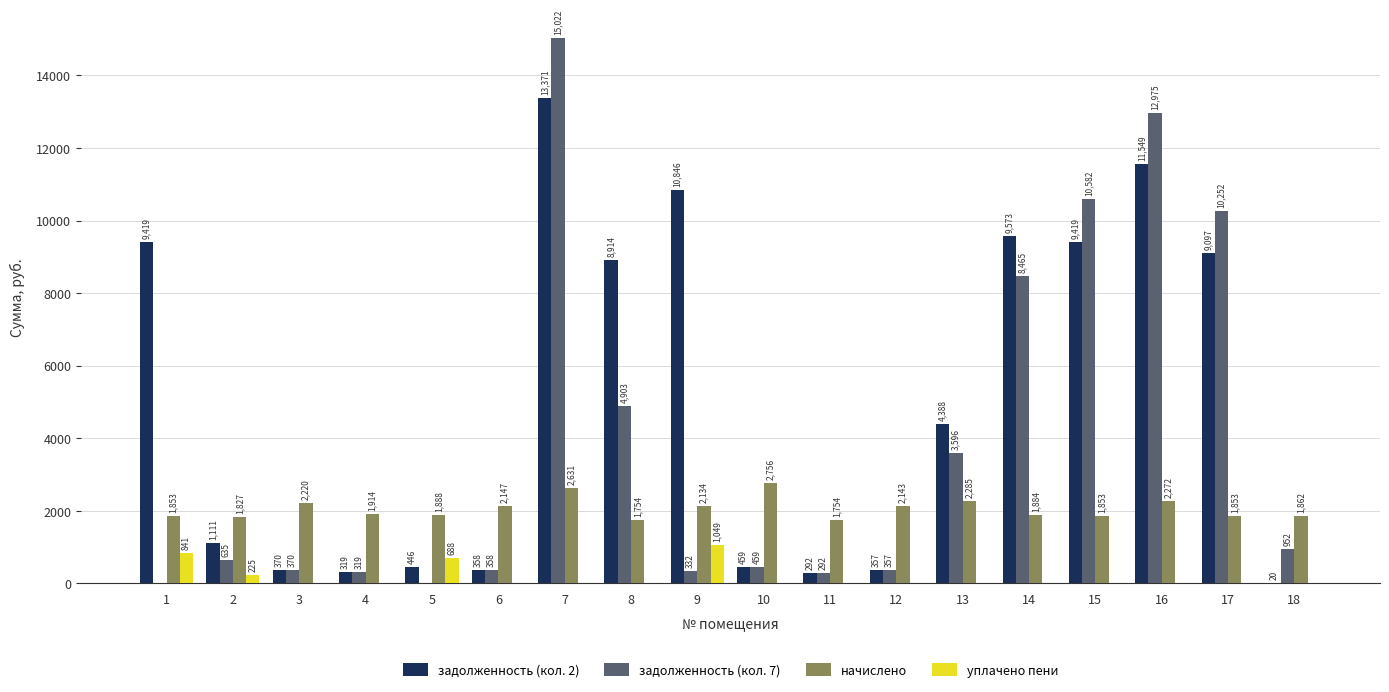

Which category has the highest value across all series?

7